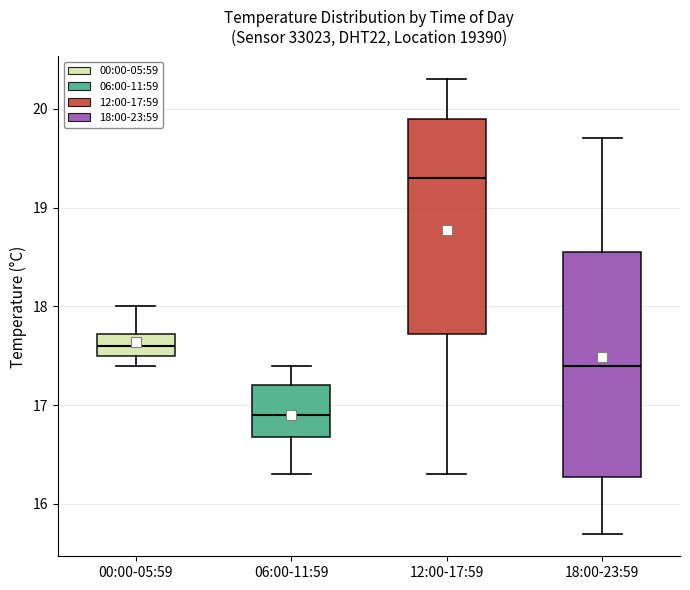

Comparing the boxes themselves (not the whiskers), which one is the tallest?

18:00-23:59